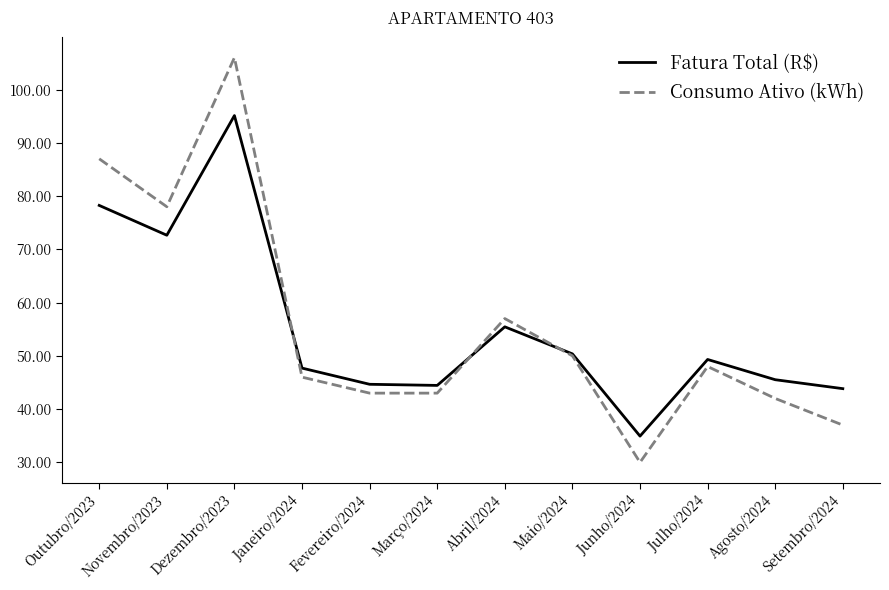

Read the Consumo Ativo (kWh) value at Outubro/2023.

87.0